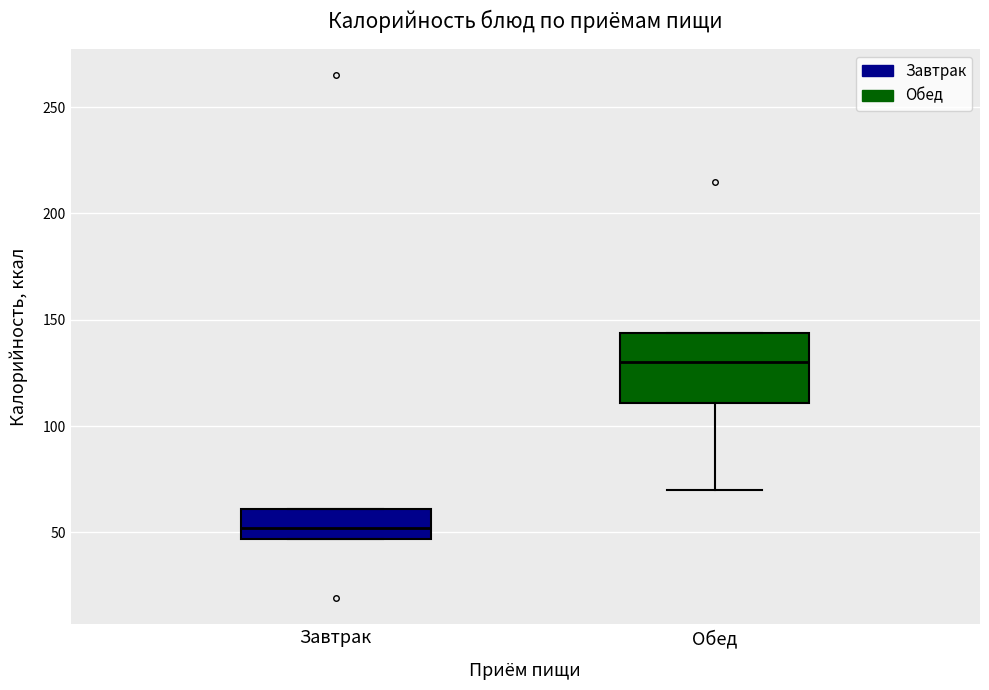

Where does the median line of the box for Завтрак sit on the y-axis? The values are not printed on the chart, so give them approximately, as read against the axis.

50